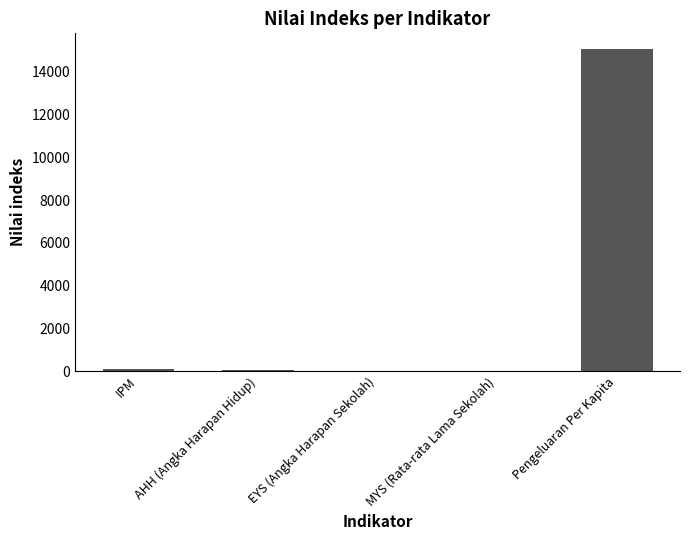

What is the sum of all values?

15225.1